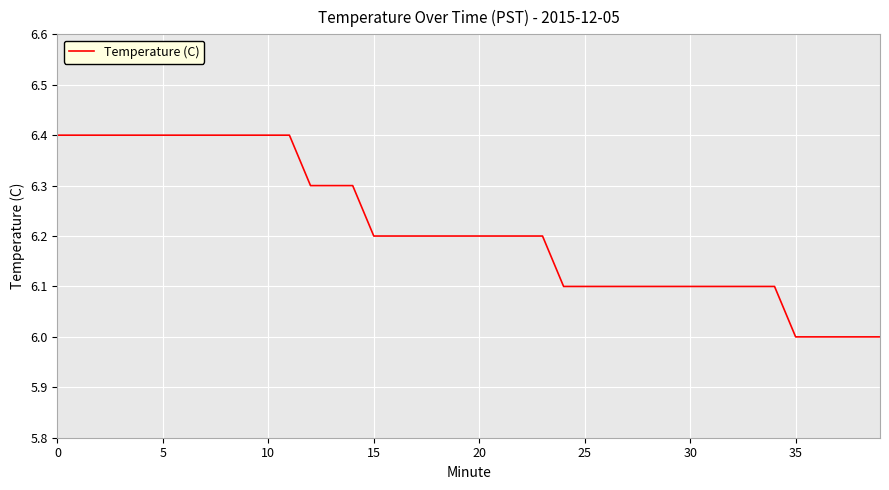

Count the values in the range 6 to 7.

40